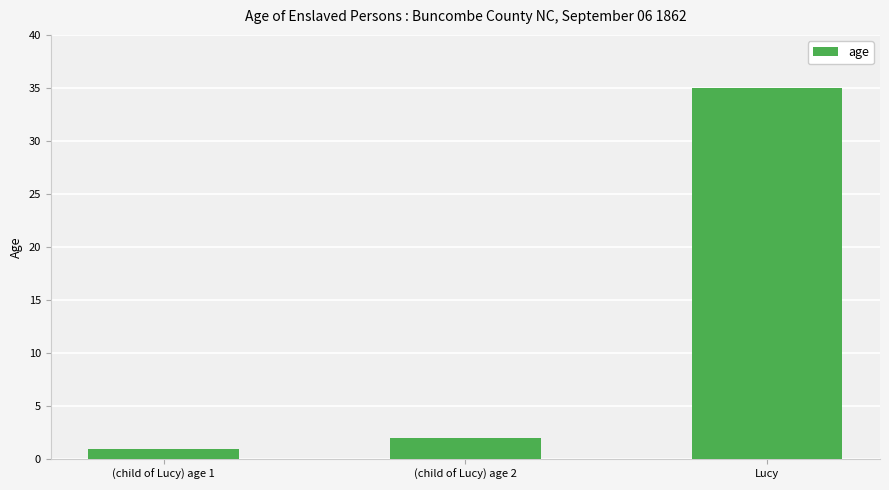

List the labels in order of value, largest first.

Lucy, (child of Lucy) age 2, (child of Lucy) age 1